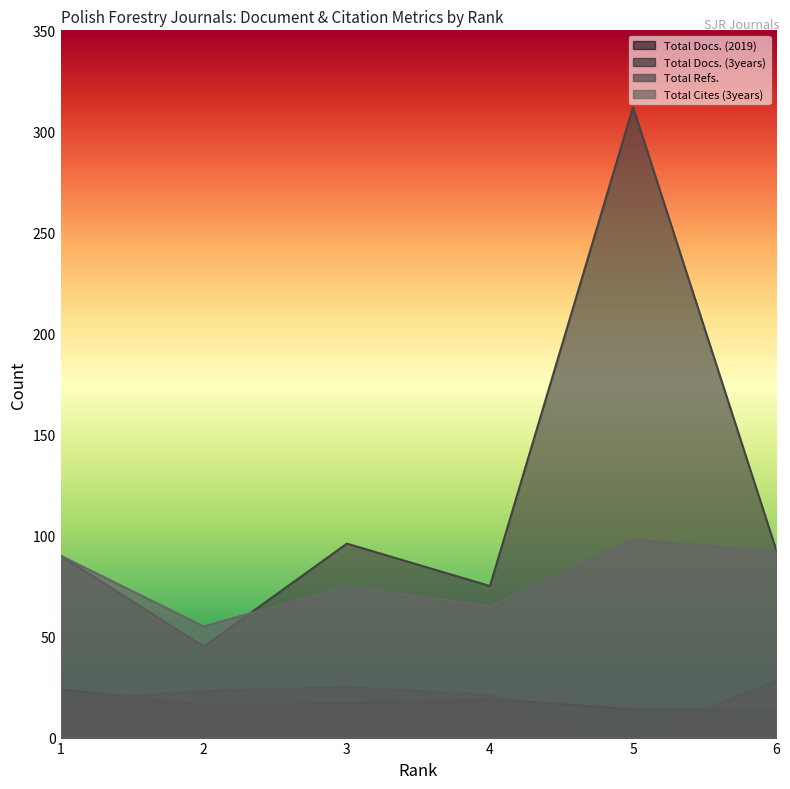

What are all the series names shown in the legend?

Total Docs. (2019), Total Docs. (3years), Total Refs., Total Cites (3years)